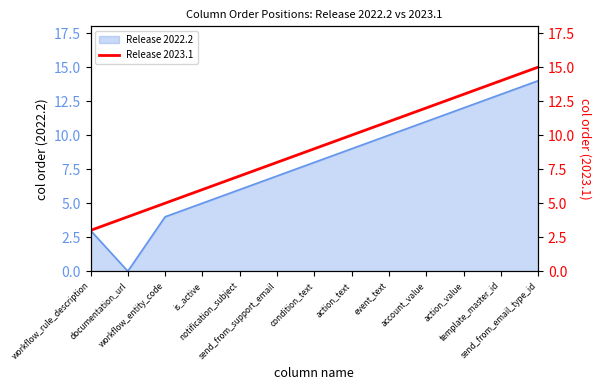

What is the ratio of the value at event_text to the value at condition_text?

1.2